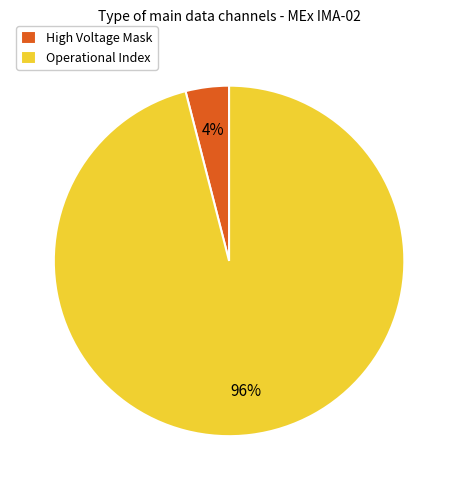

Do High Voltage Mask and Operational Index together represent more than half of the pie?

Yes